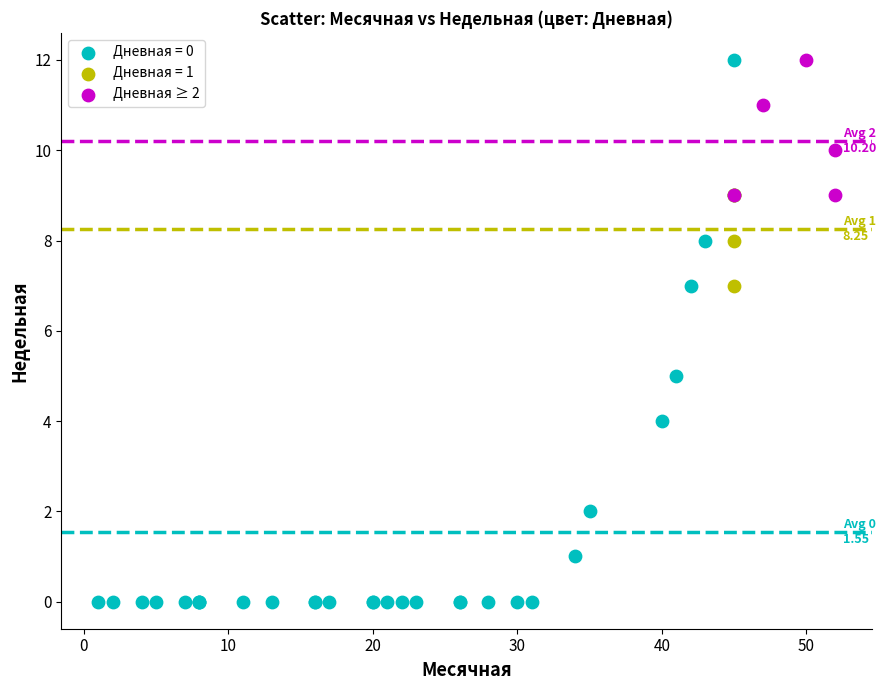

Which series contains the lowest Y value?

Дневная = 0